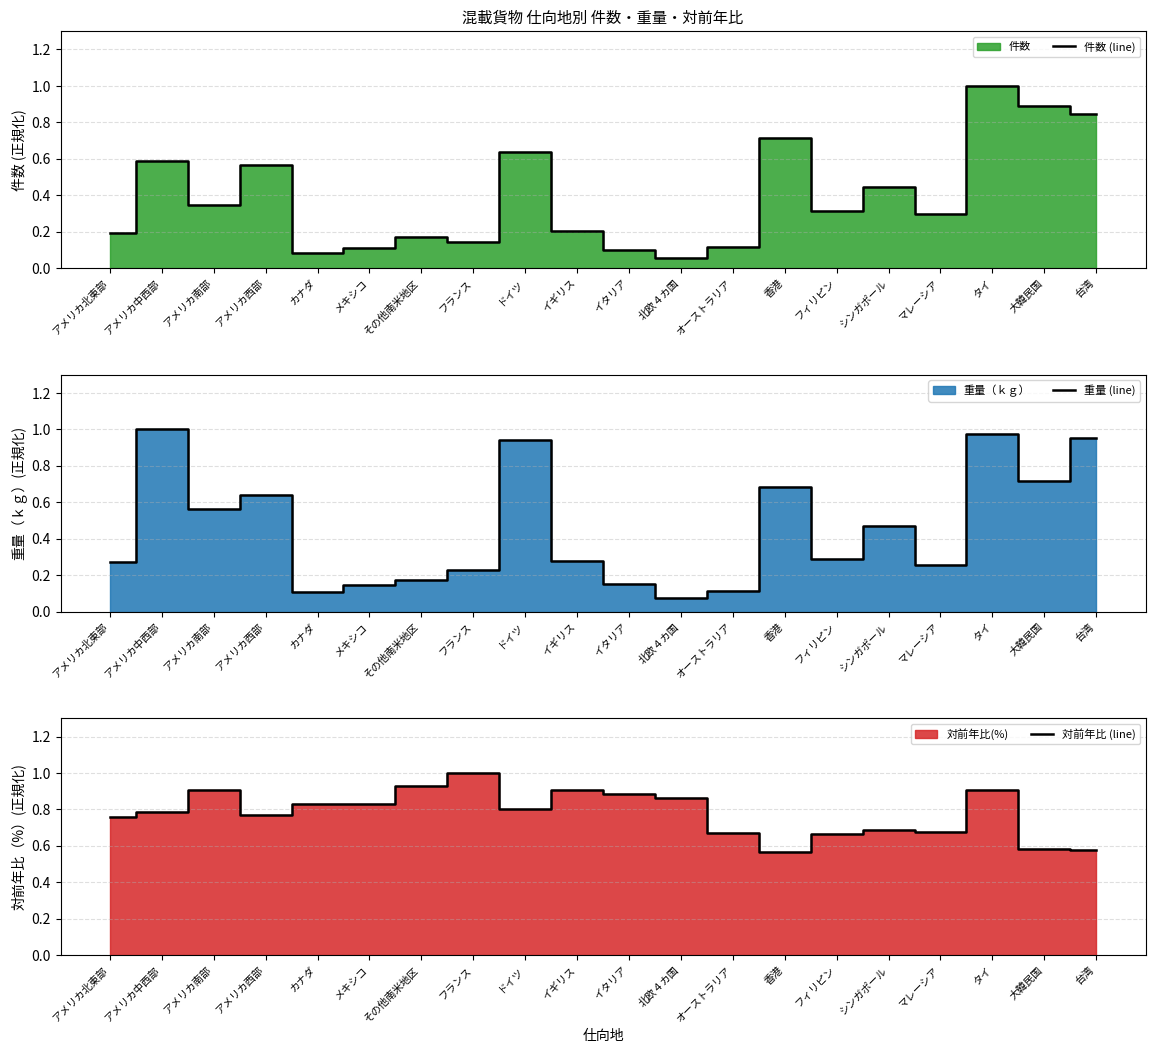

Does the chart have visible grid lines?

Yes